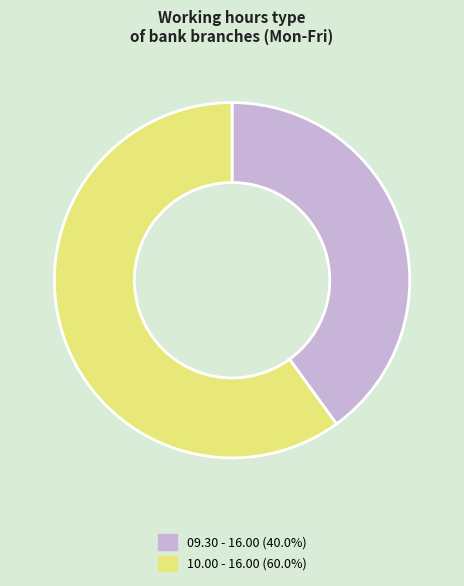

Which slice is the smallest?

09.30 - 16.00